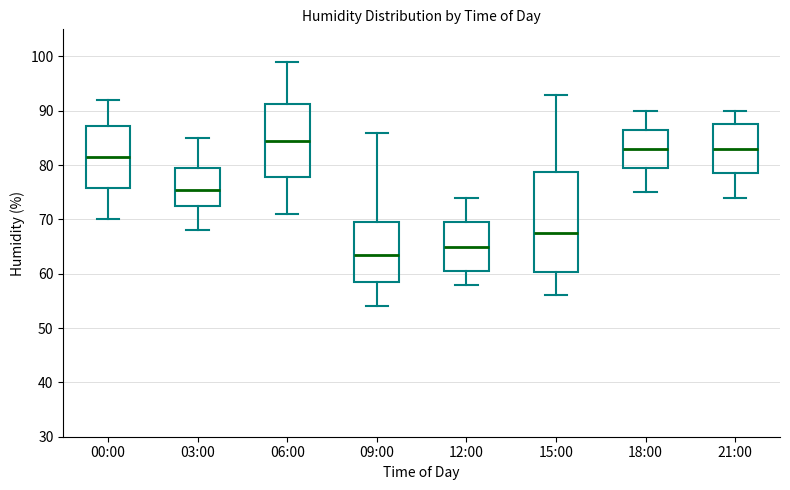

Comparing the boxes themselves (not the whiskers), which one is the tallest?

15:00